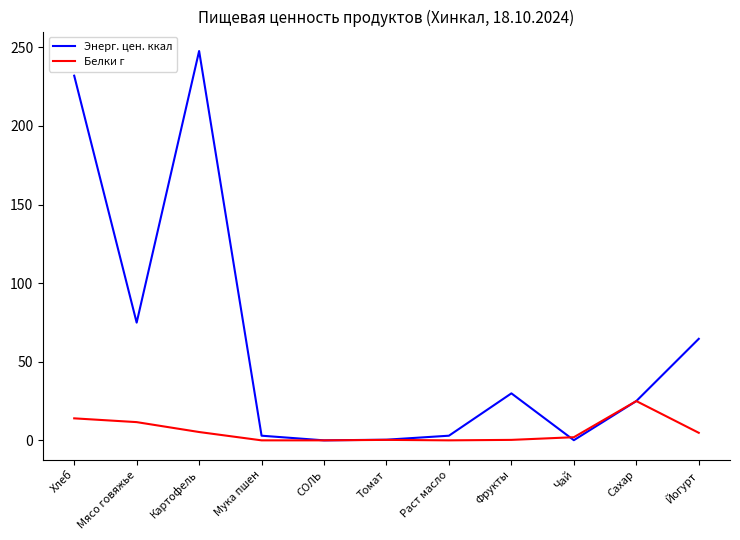

True or false: Белки г has more than 1 points higher than both neighbors.

True